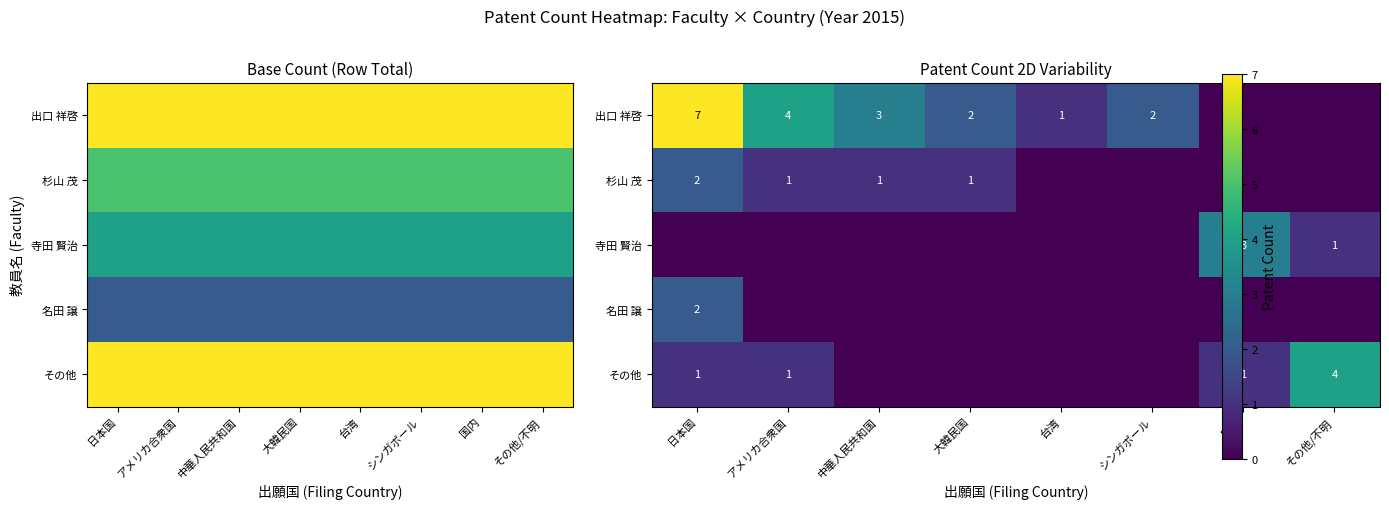

How many values in 名田 譲 are above zero?

1